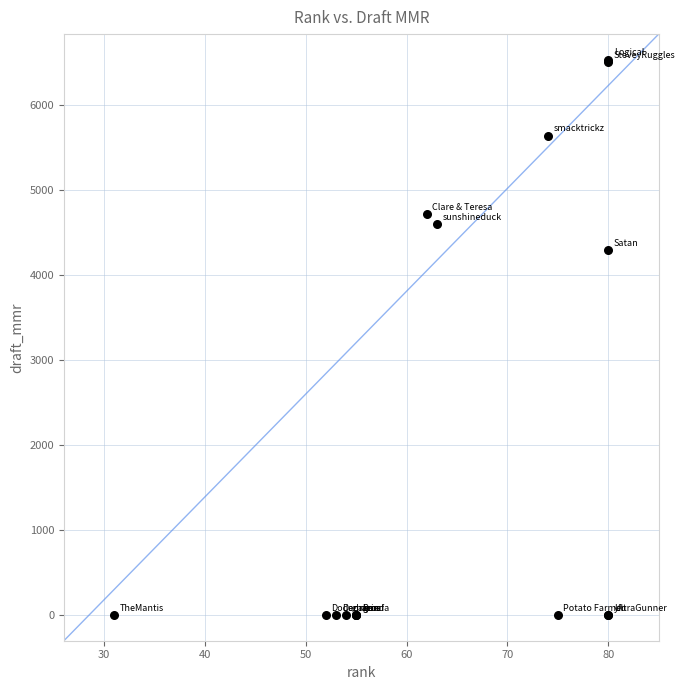

What Y value in the scatter plot is closest to 3266?

4296